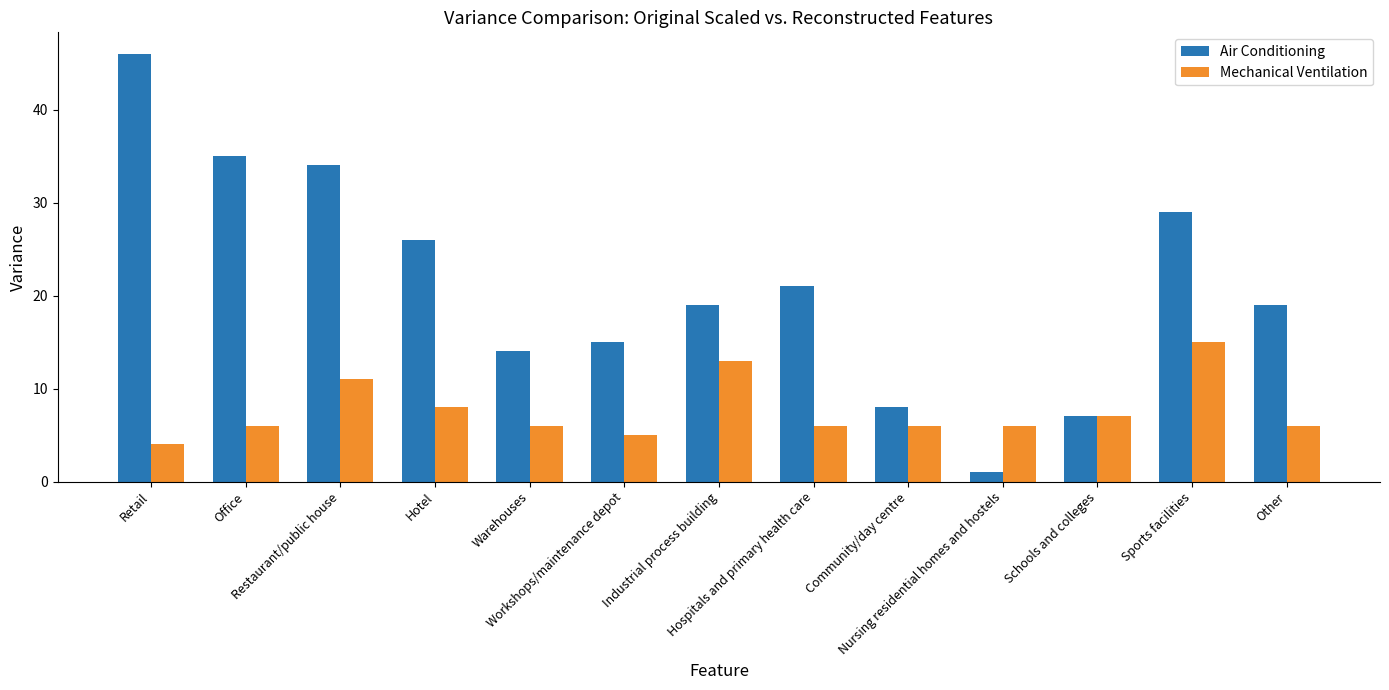

What is the difference between the second highest and minimum values in the Mechanical Ventilation series?

9